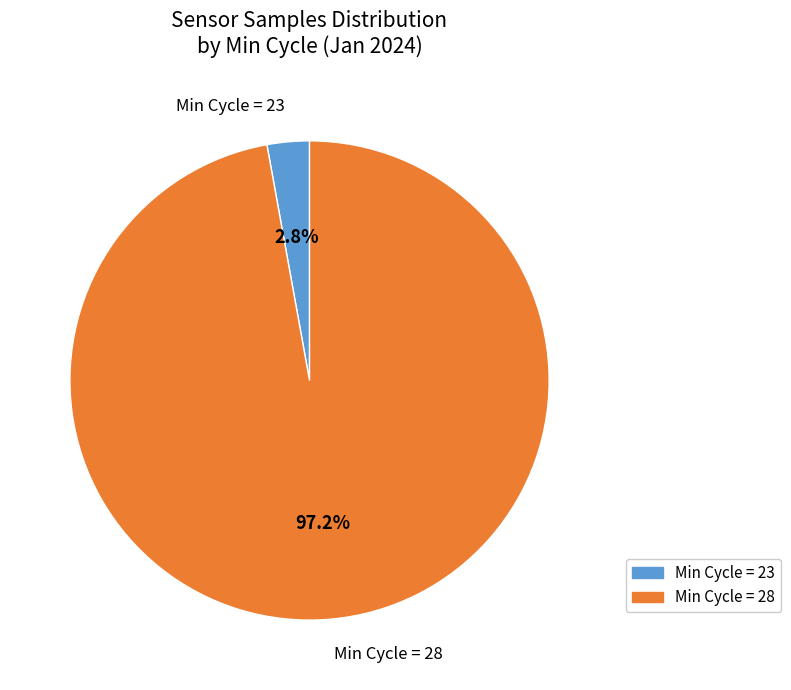

Is there a majority slice in this chart?

Yes